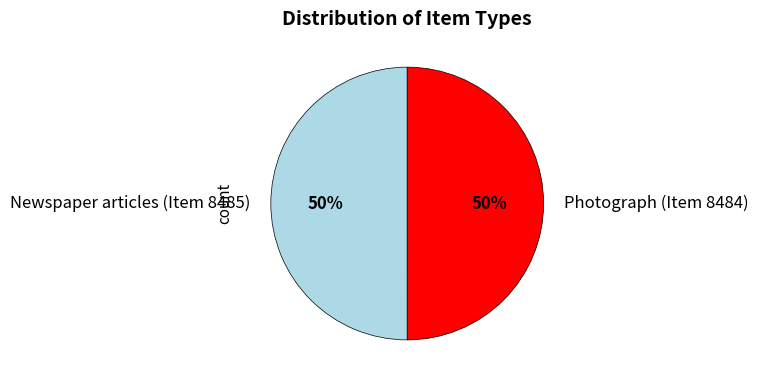

The Newspaper articles (Item 8485) slice represents 40% of the pie. True or false?

False